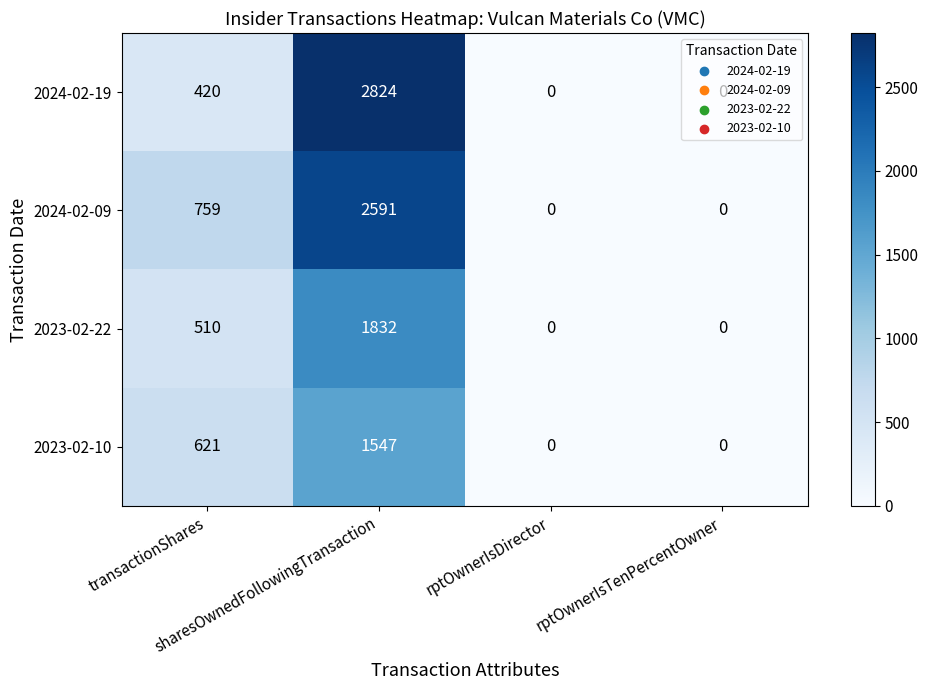

What is the average value of the 2023-02-22 series?

586